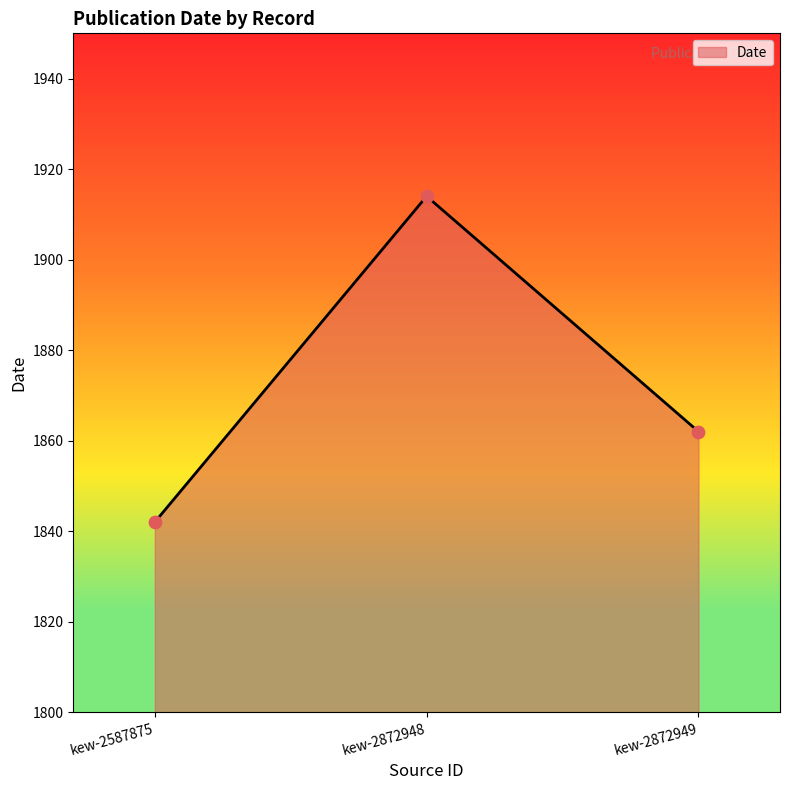

Approximately how many times larger is the value at kew-2872949 compared to kew-2872948?

1.0